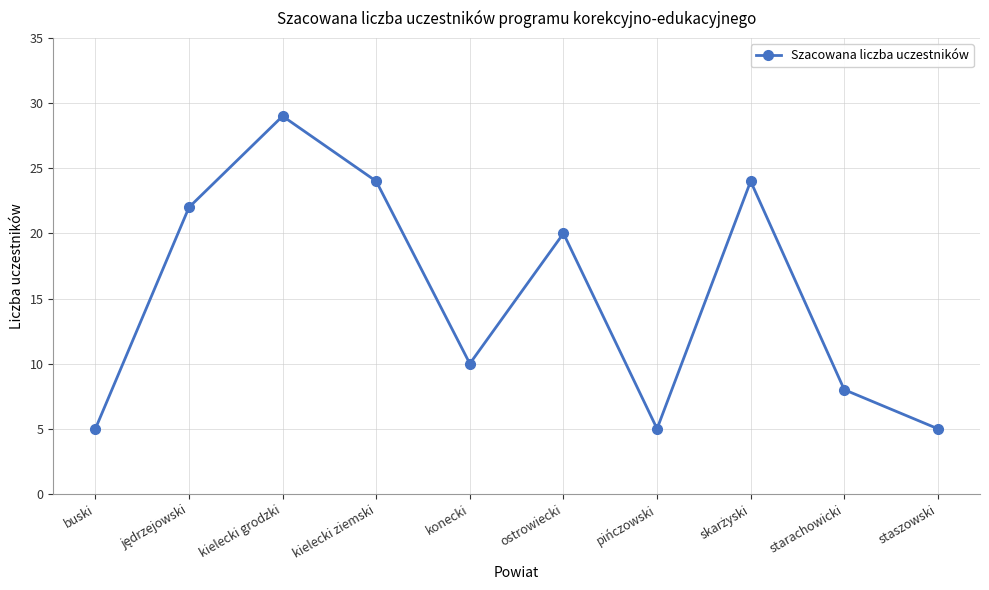

Reading left to right, list all the values displayed in this chart.

5	22	29	24	10	20	5	24	8	5